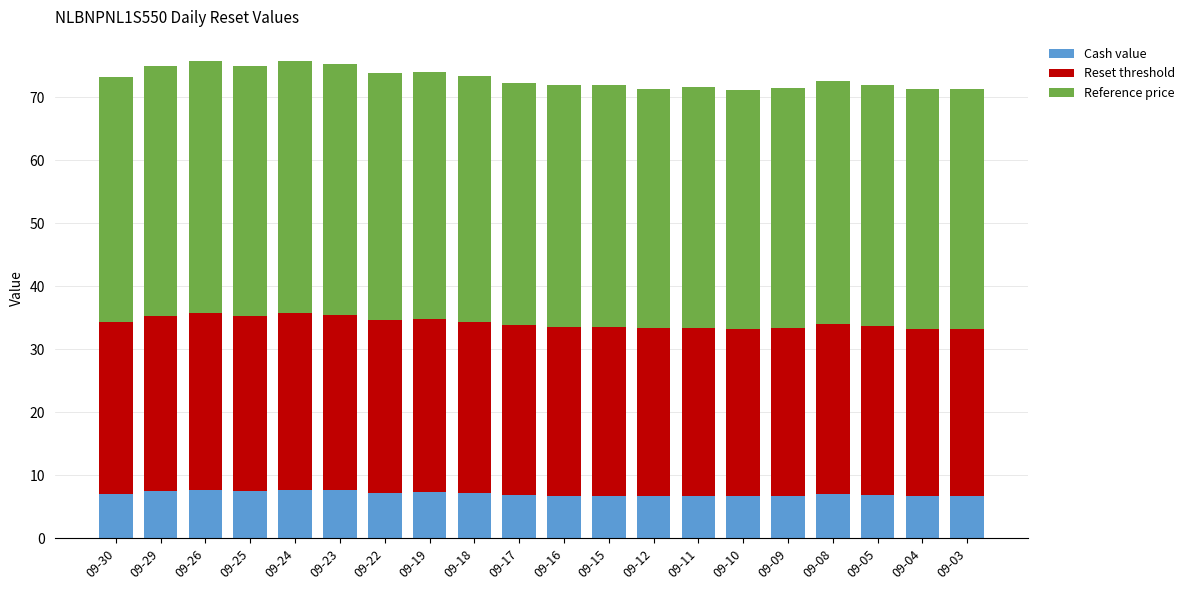

Is it true that Cash value equals 7.7 at 09-24?

True